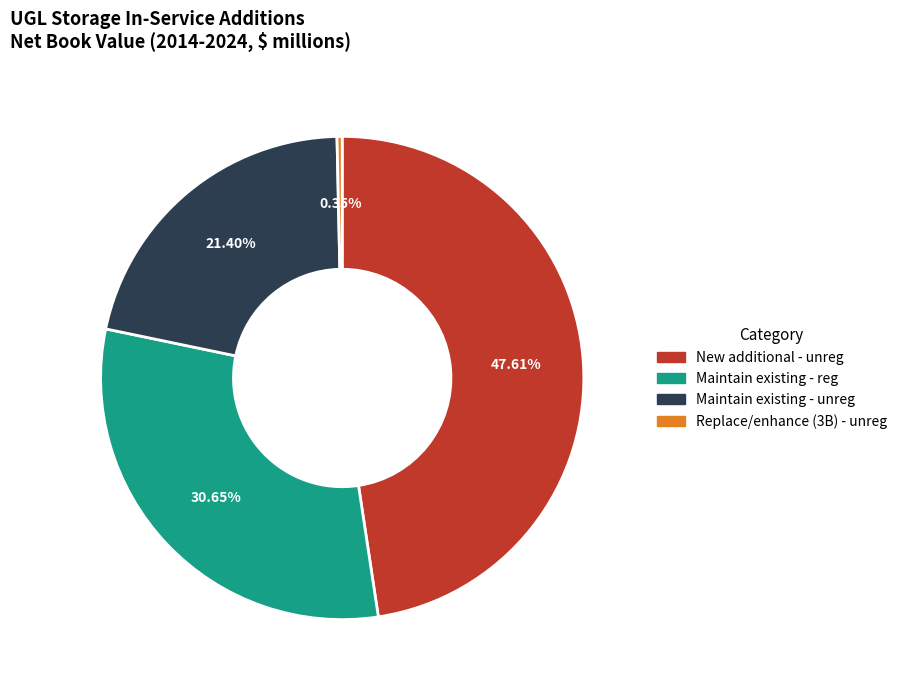

Is there a majority slice in this chart?

No